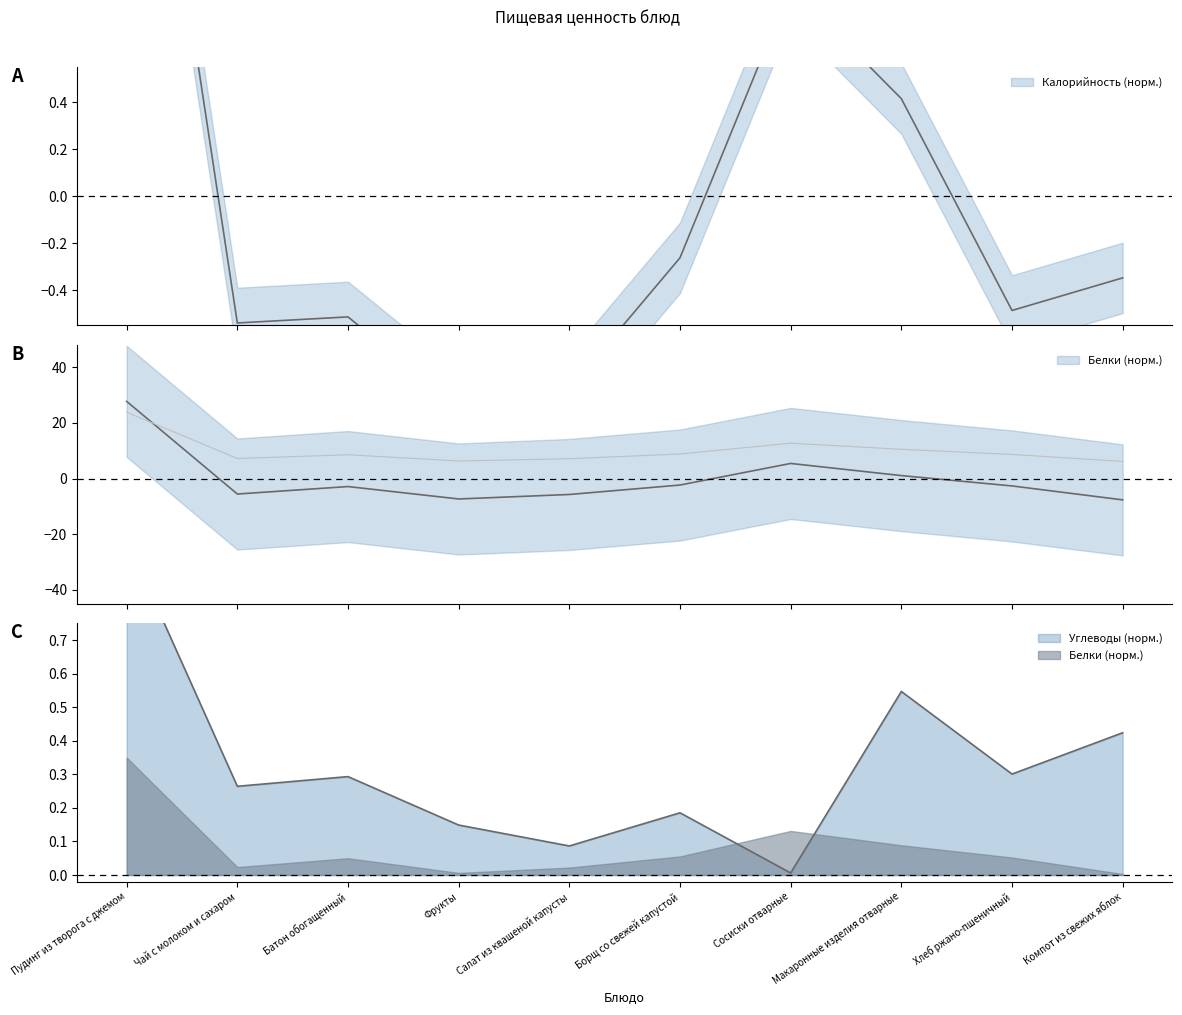

What is the smallest value displayed?

-7.7